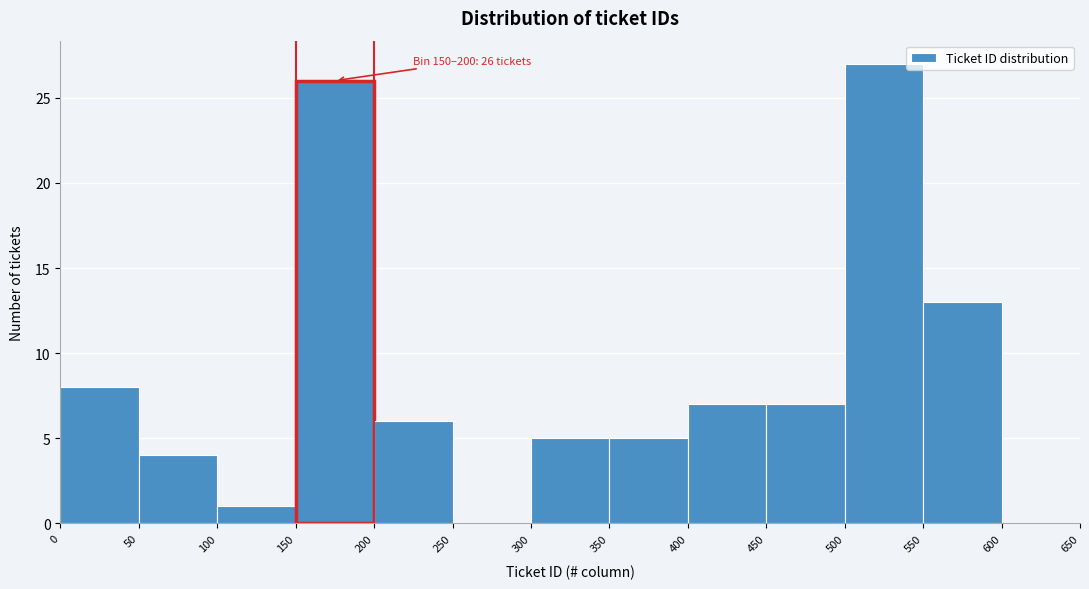

Which range on the x-axis has the tallest bar?

500 to 550